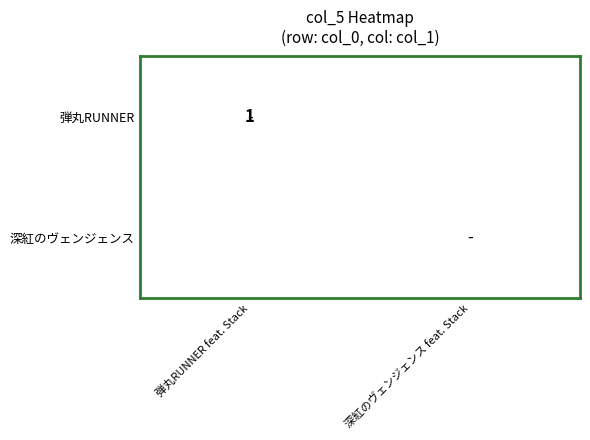

The value of 深紅のヴェンジェンス at 深紅のヴェンジェンス feat. Stack is 1. True or false?

False